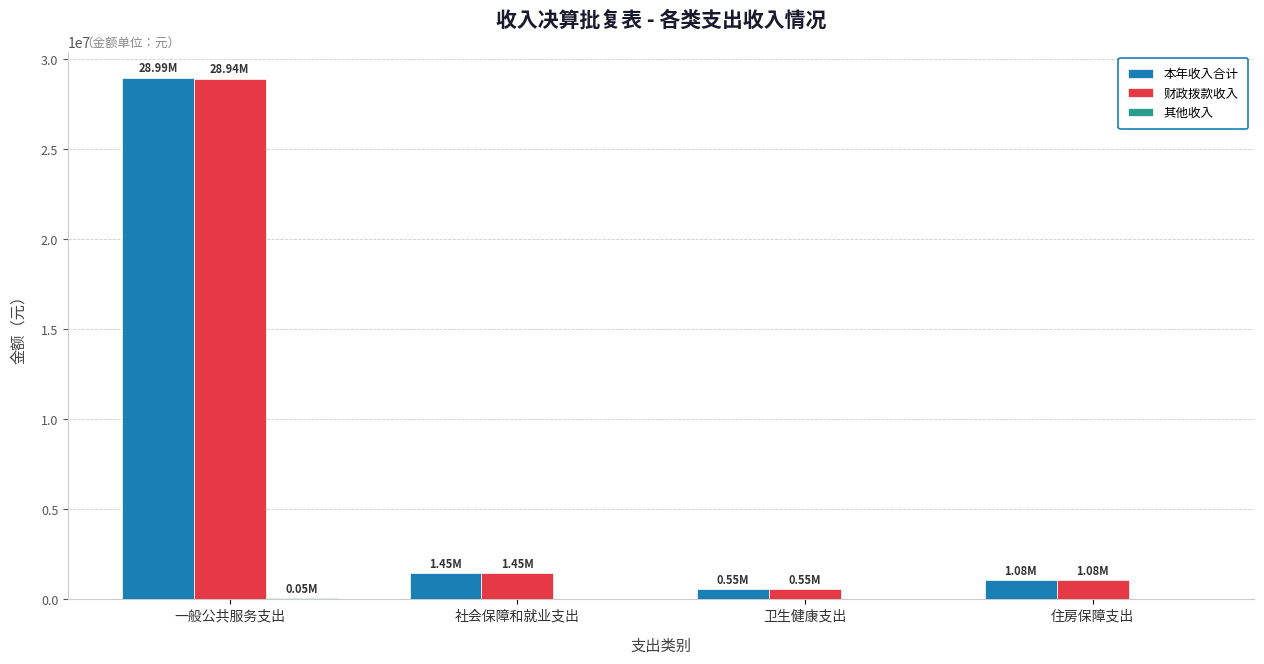

What is the average value of the 财政拨款收入 series?

8006724.0